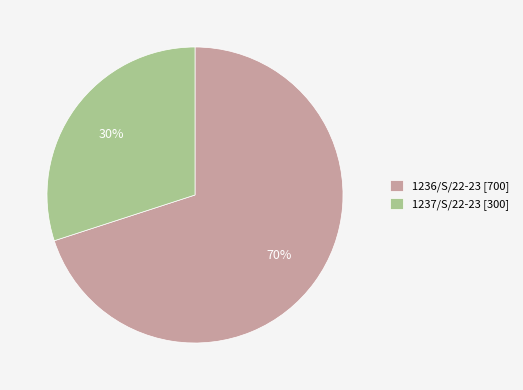

Which slice is the largest?

1236/S/22-23 [700]